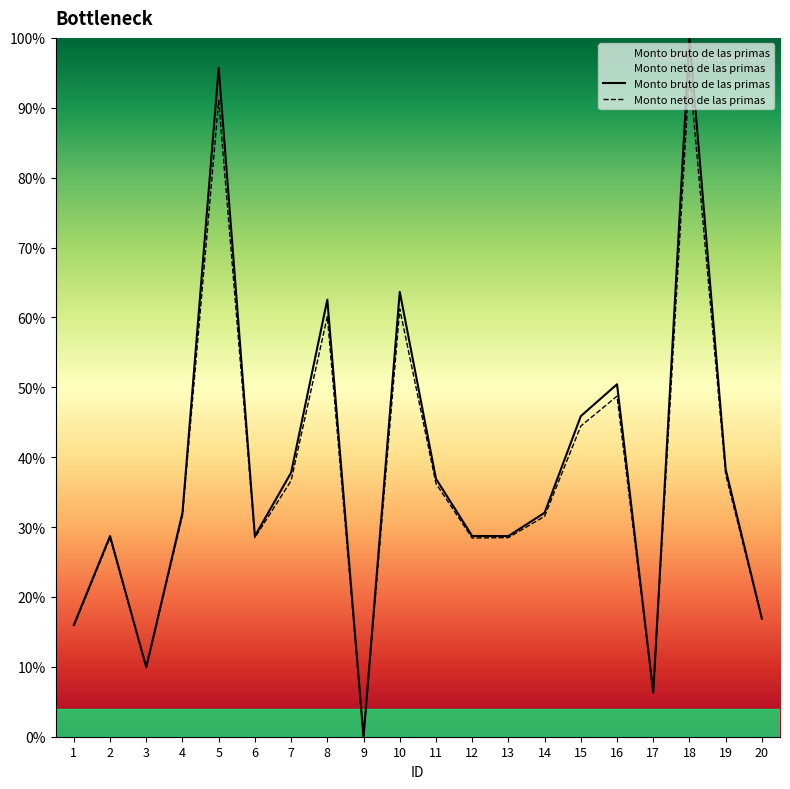

True or false: Monto neto de las primas has more than 1 interior local peaks.

True